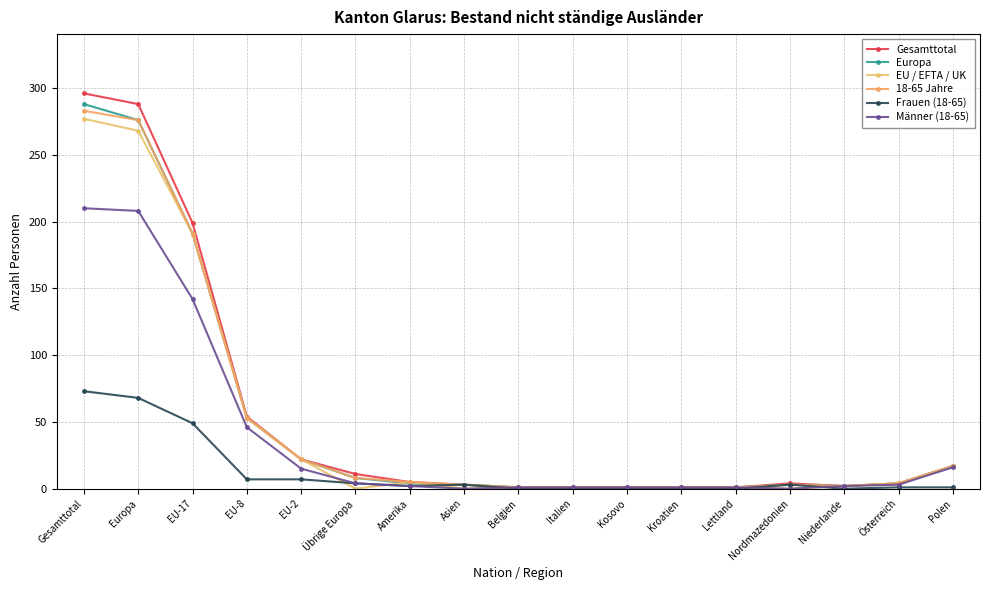

List the labels in order of Gesamttotal value, largest first.

Gesamttotal, Europa, EU-17, EU-8, EU-2, Polen, Übrige Europa, Amerika, Nordmazedonien, Österreich, Asien, Niederlande, Belgien, Italien, Kosovo, Kroatien, Lettland